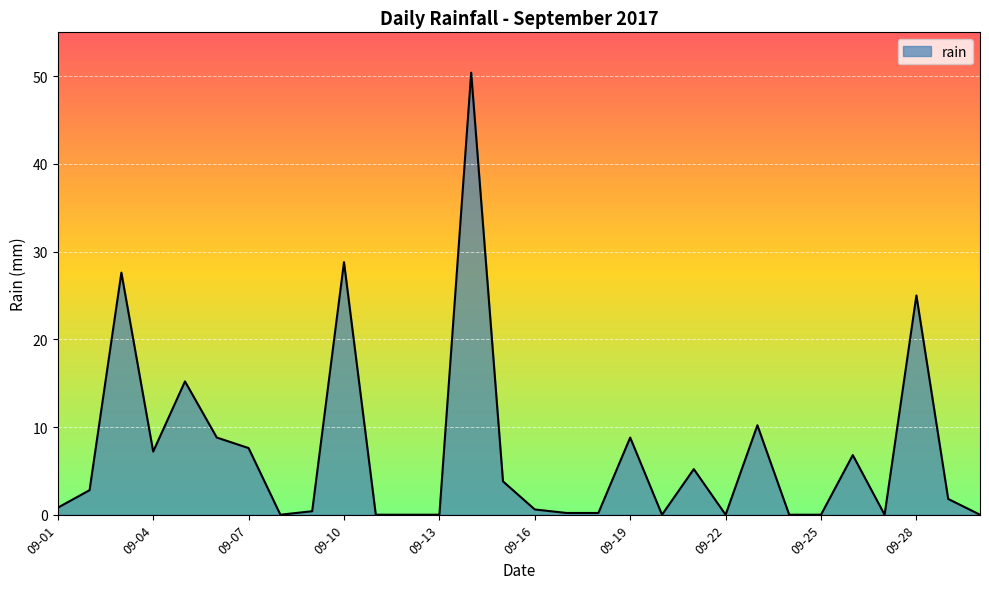

What is the difference between the maximum and minimum values?

50.4